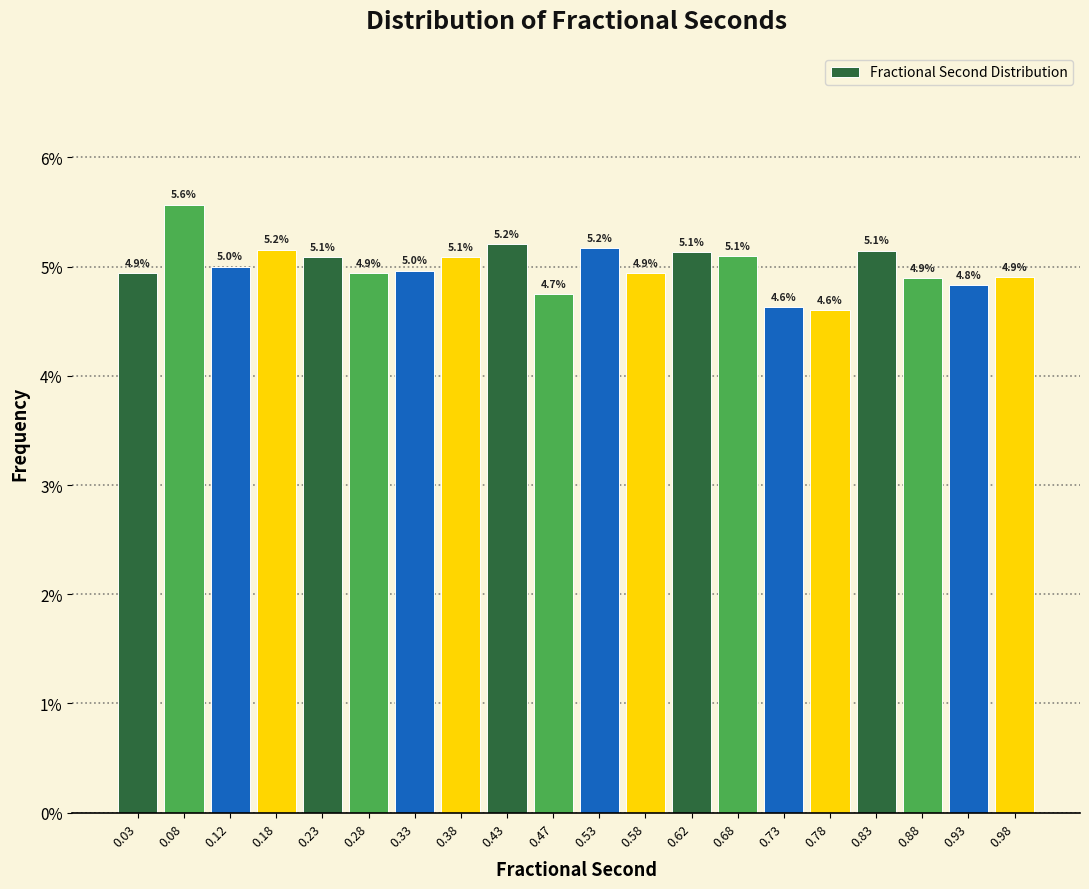

Over which range of the x-axis is the bar tallest?

0.05 to 0.10